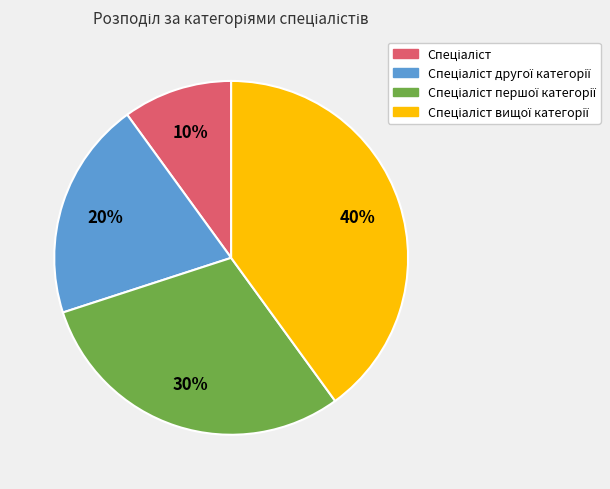

To the nearest percent, what is the average slice percentage?

25%